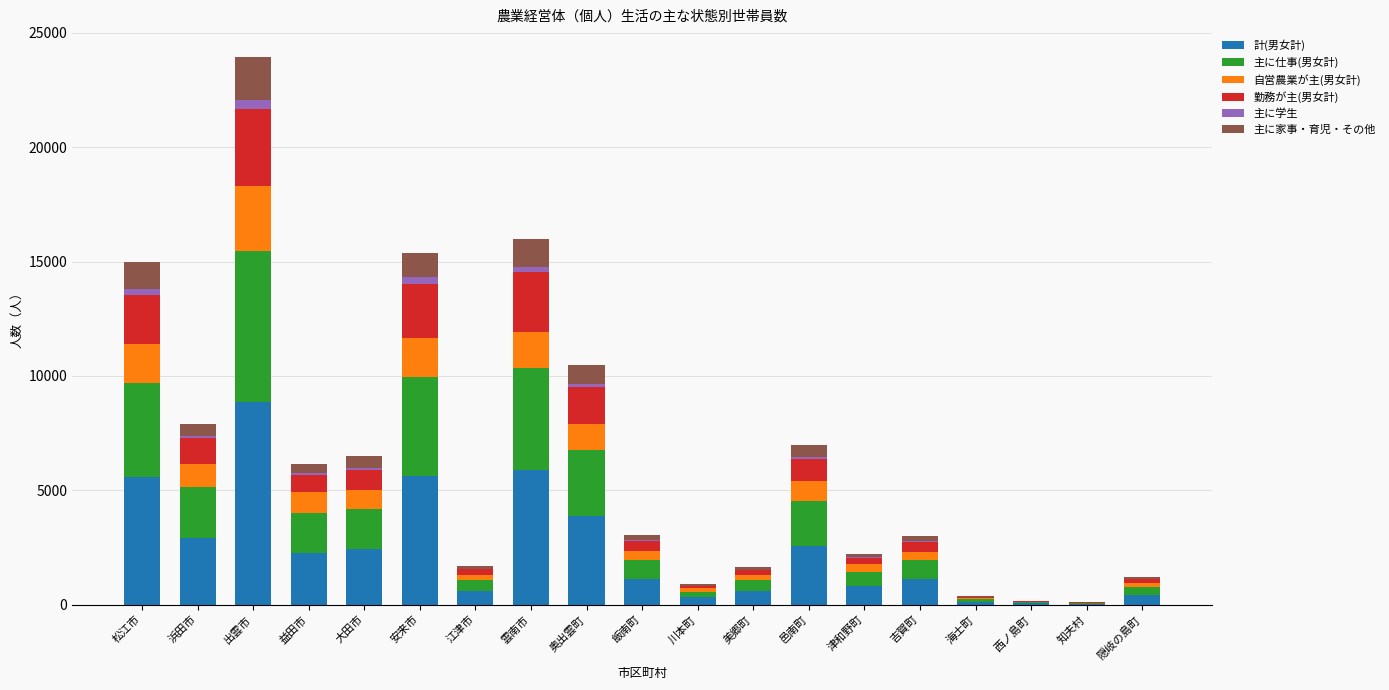

What is the sum of all 計(男女計) values?

45236